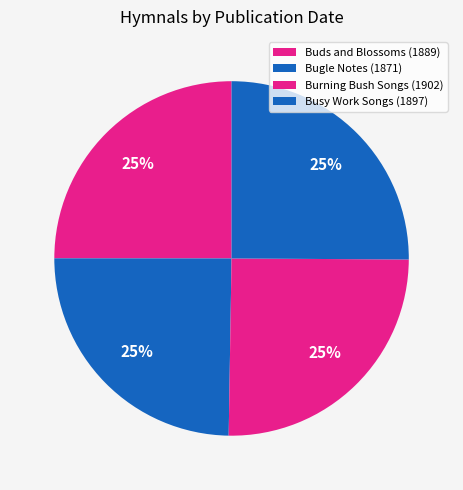

Which slice is the smallest?

Bugle Notes
(1871)